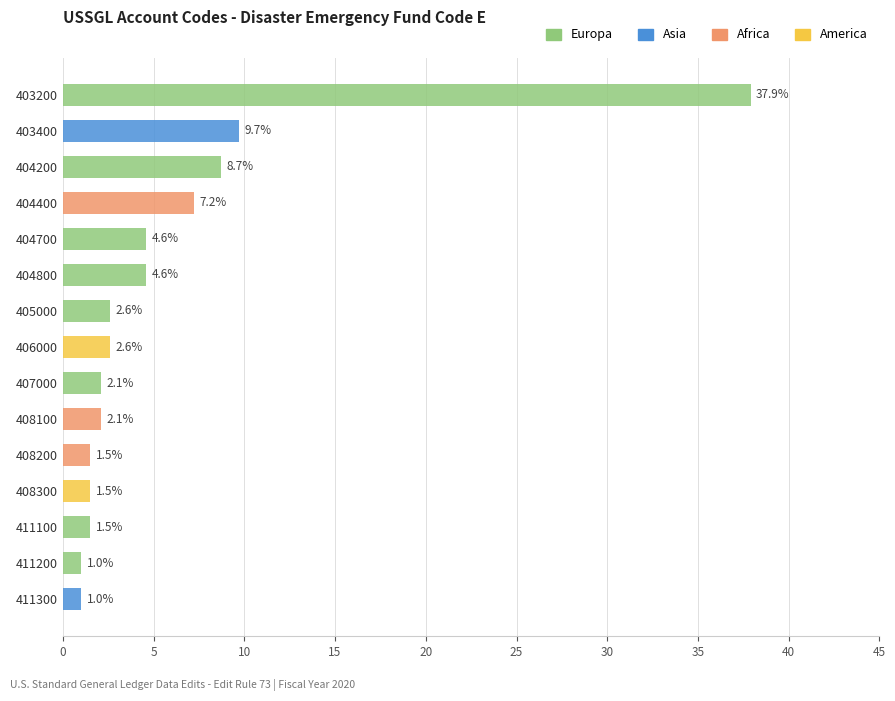

What is the highest value of the Europa series?

37.9